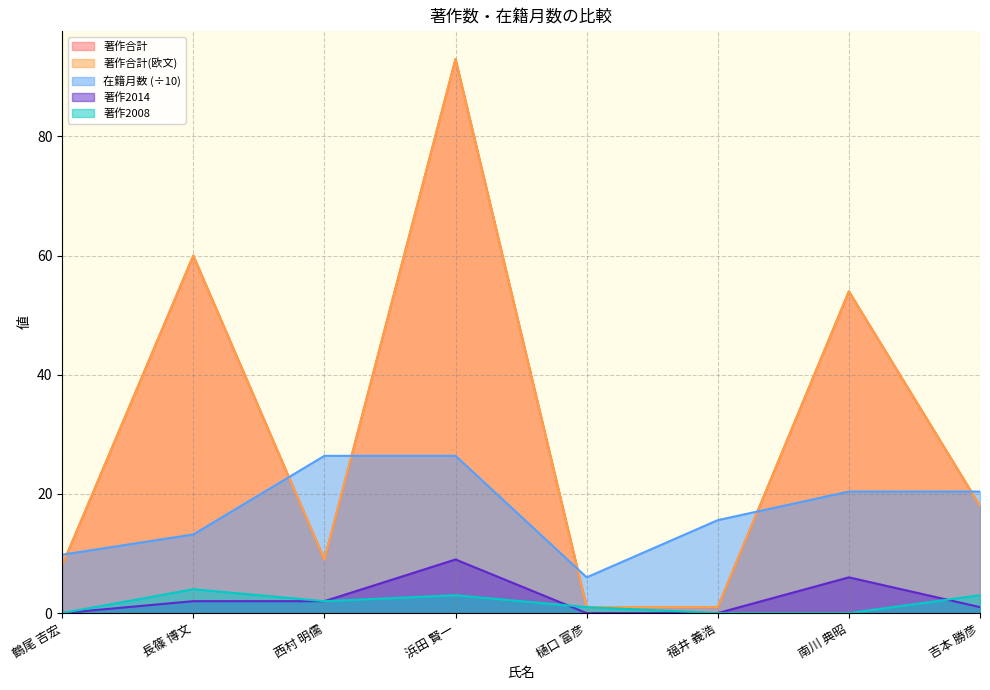

In 在籍月数, how many points are lower than both neighbors (excluding endpoints)?

1